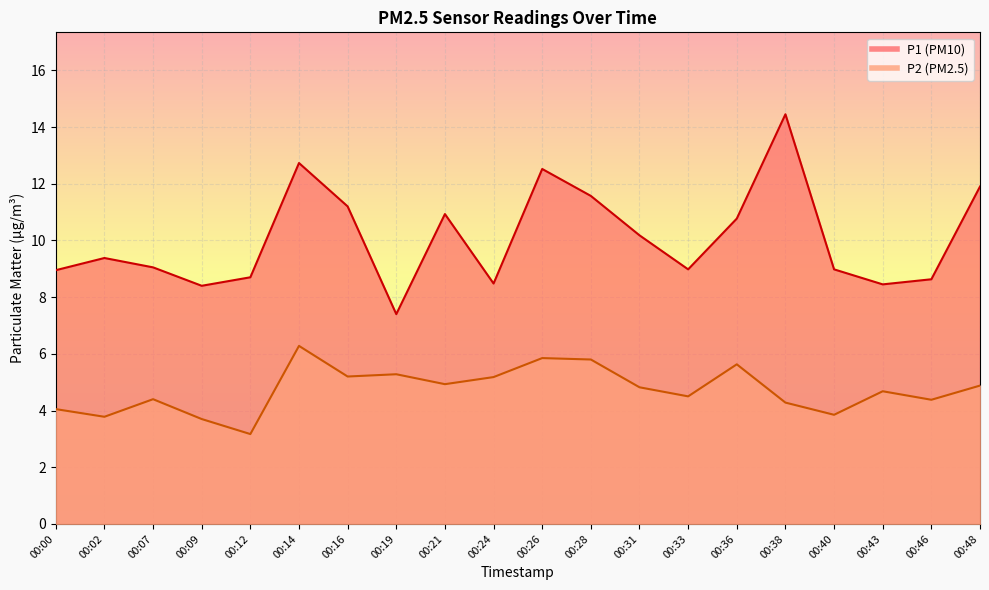

Between 00:31 and 00:43, which series saw the biggest shift?

P1